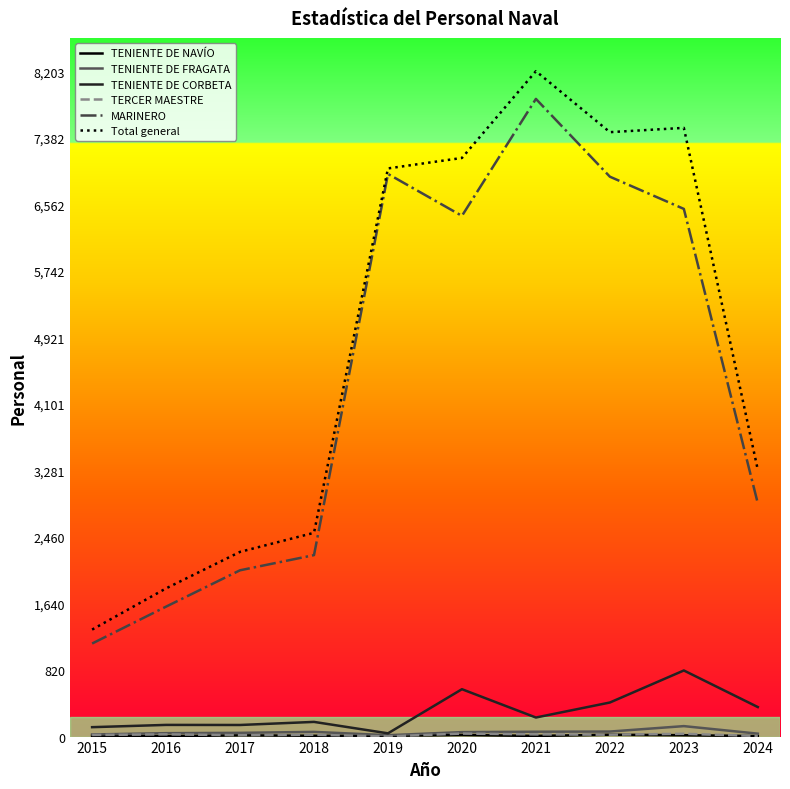

Is it true that MARINERO equals 2237 at 2018?

True